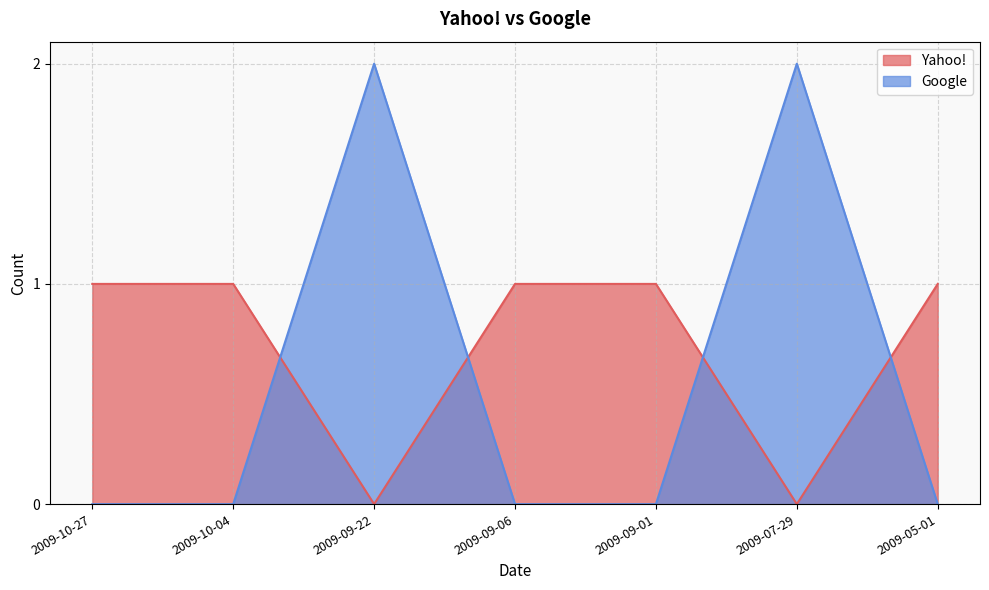

What is the maximum value shown in the chart?

2